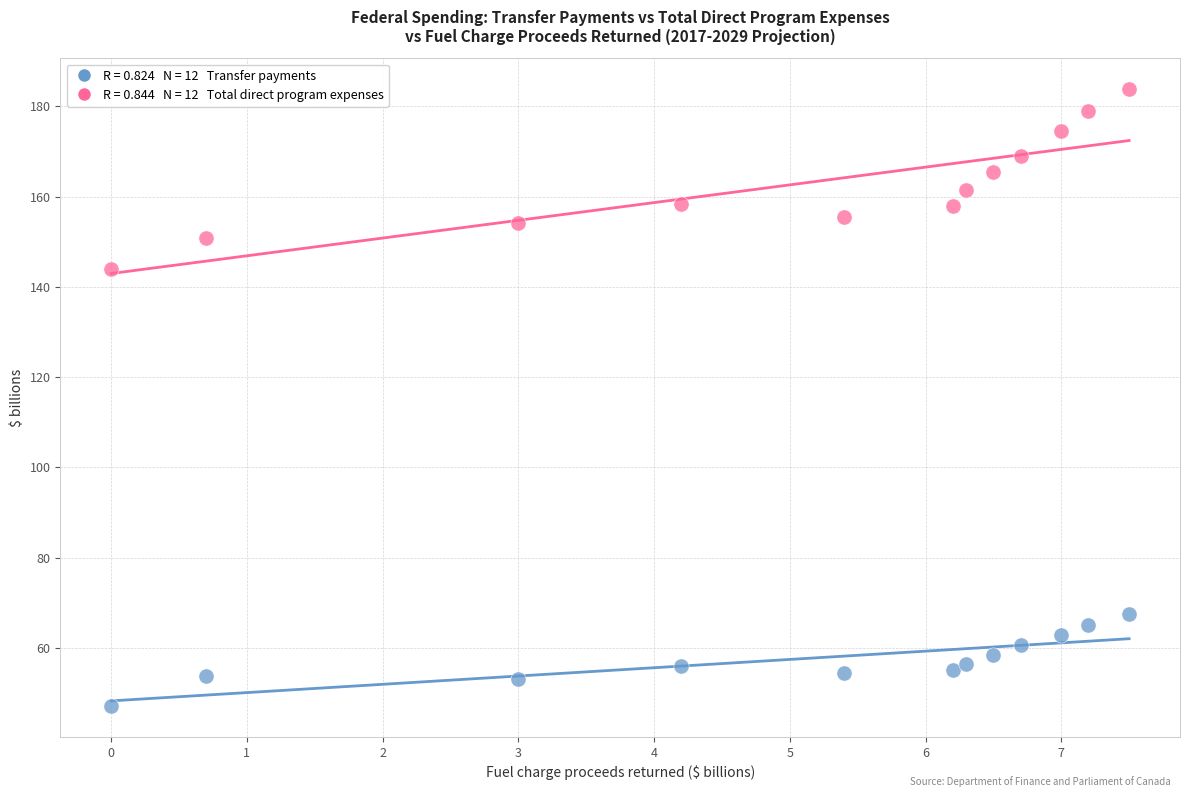

Across all series, what Y value is closest to 115?

144.0